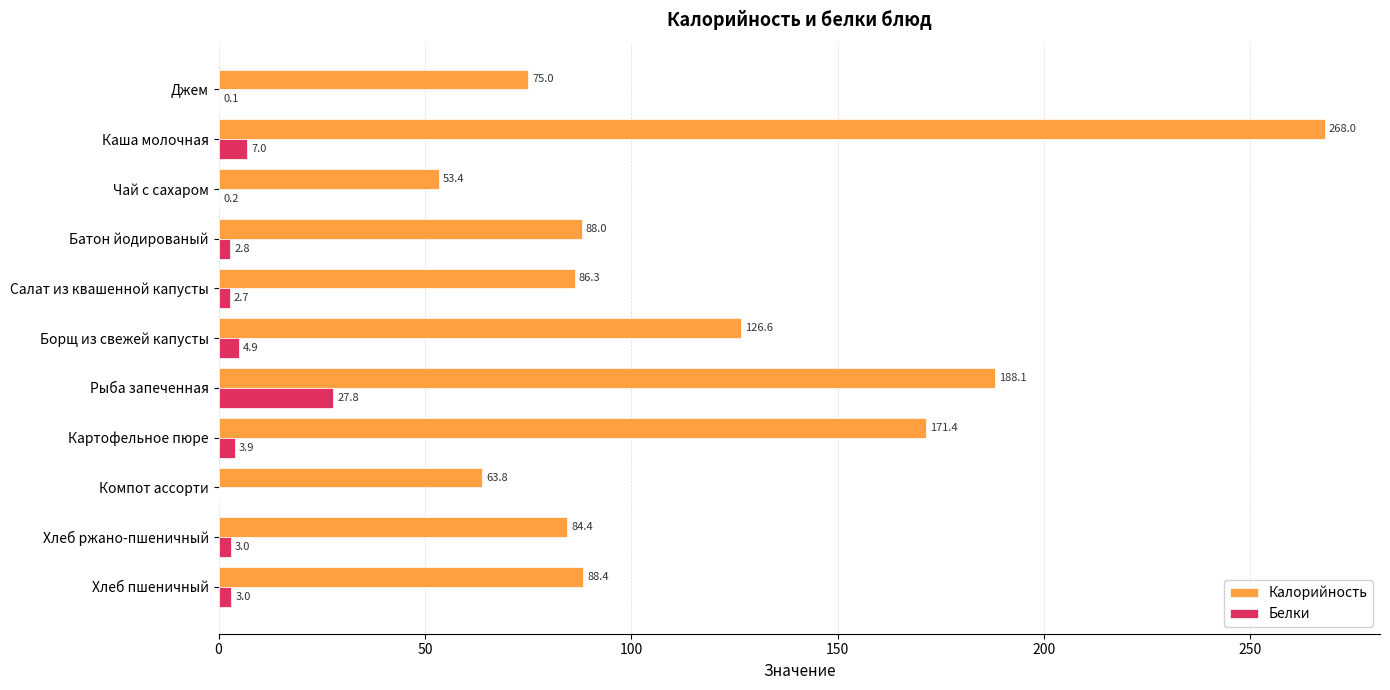

True or false: Калорийность has a value of 182.1 at Борщ из свежей капусты.

False